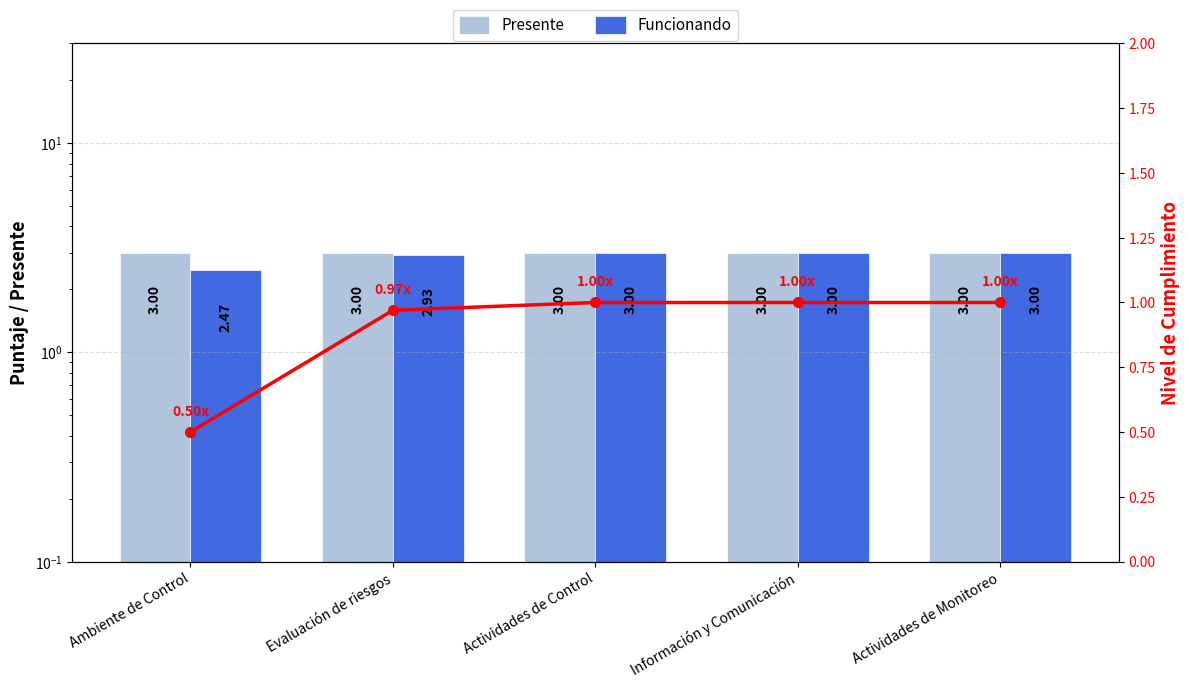

What is the greatest value displayed?

3.0